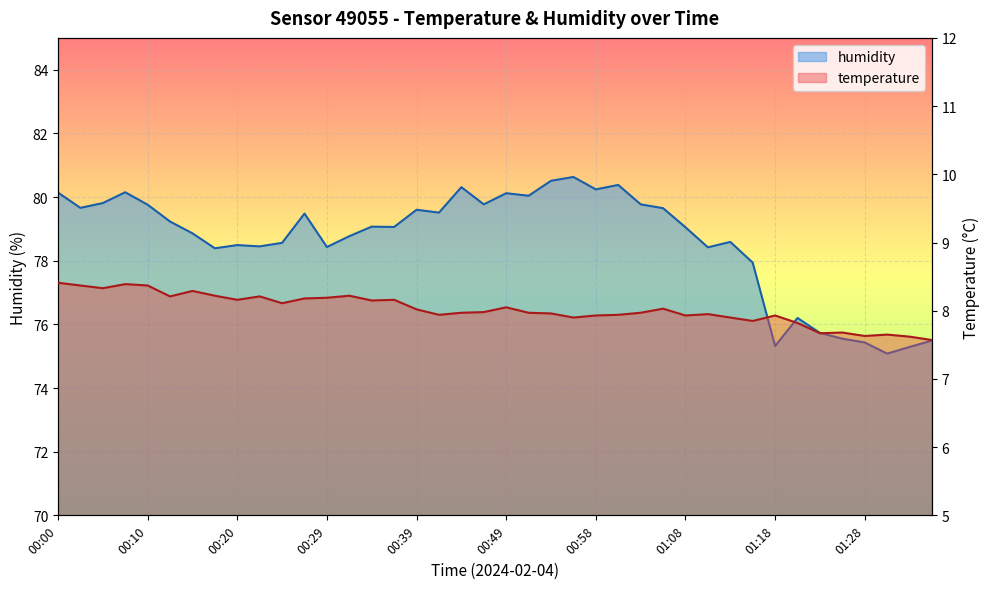

At which category is the sum across all series the highest?

00:00